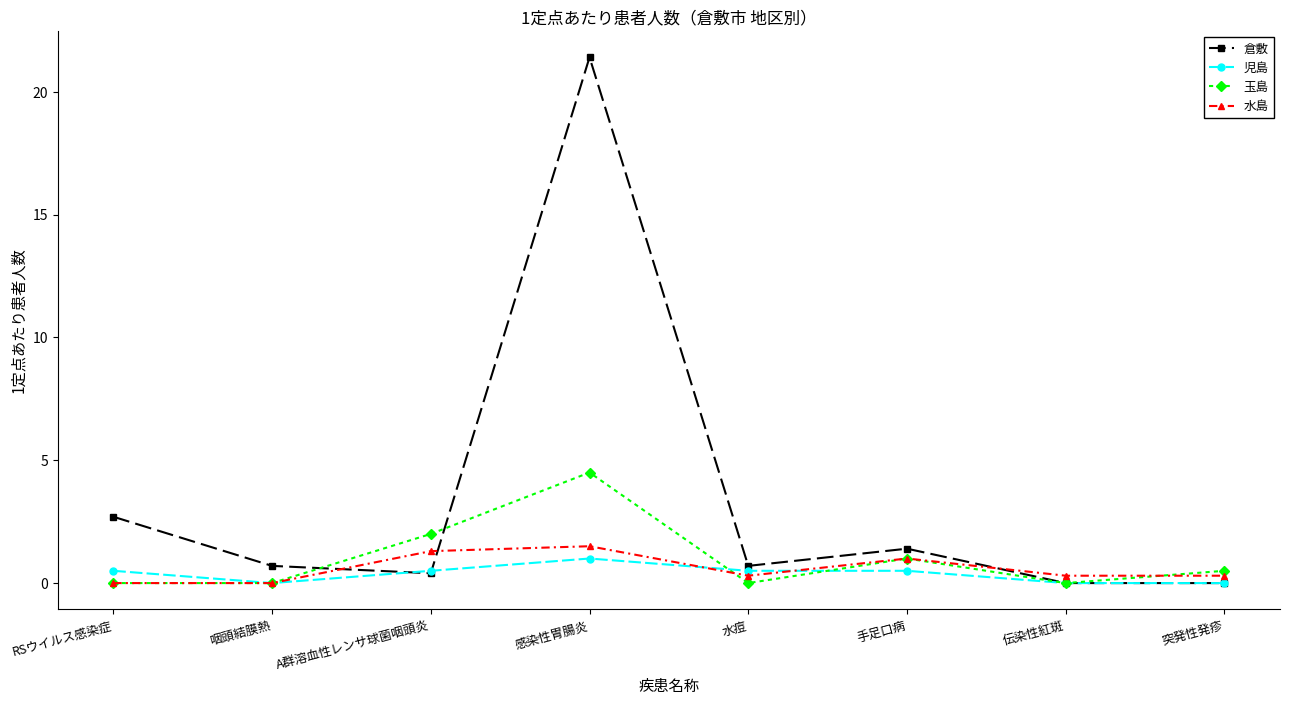

True or false: 倉敷 and 水島 cross at least once.

True